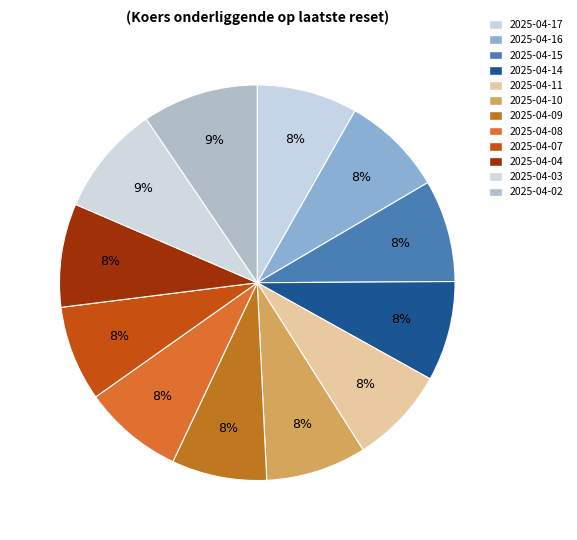

Is it true that 2025-04-02 is 20% of the pie?

False